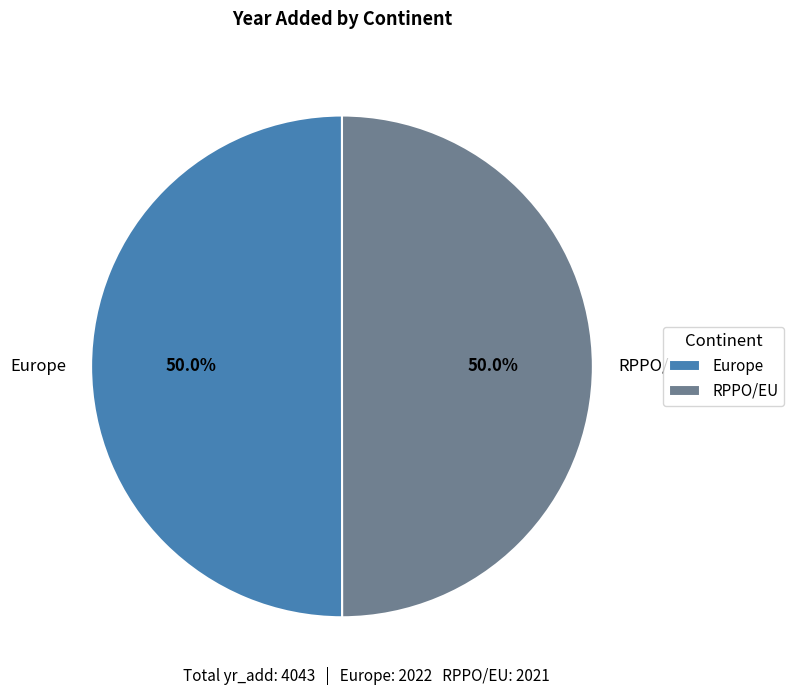

To the nearest percent, what is the average slice percentage?

50%